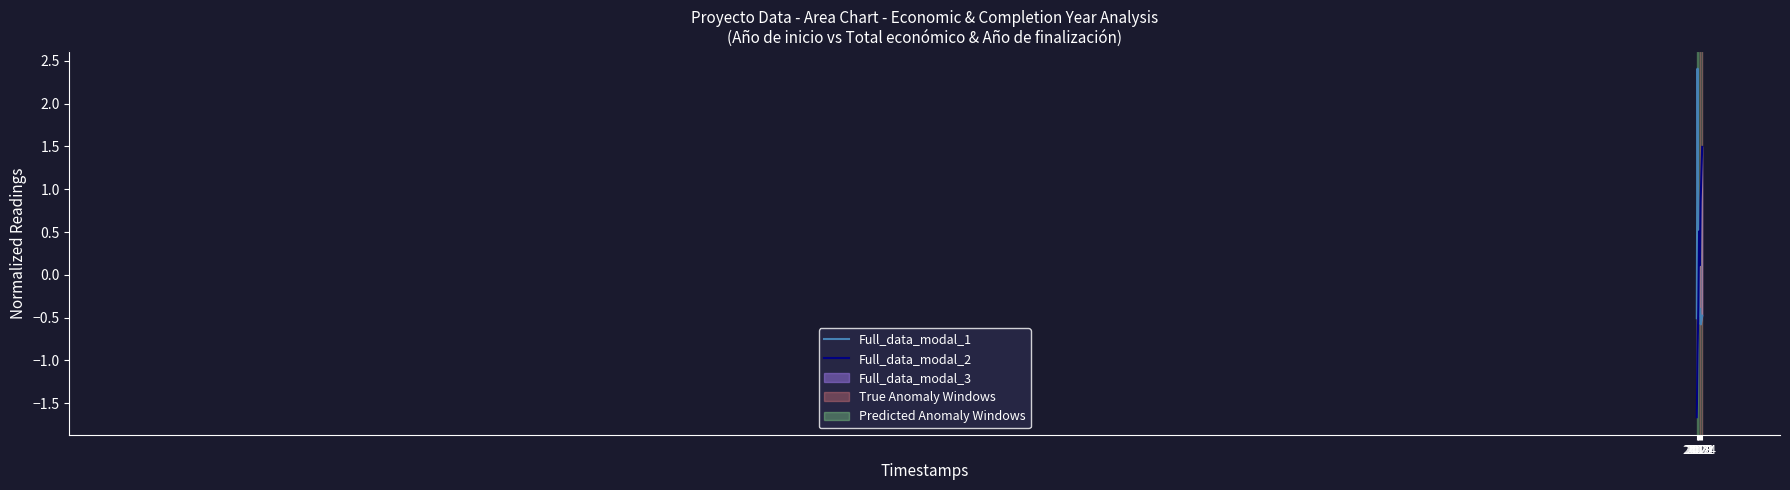

Which series has the largest total across all categories?

Full_data_modal_2